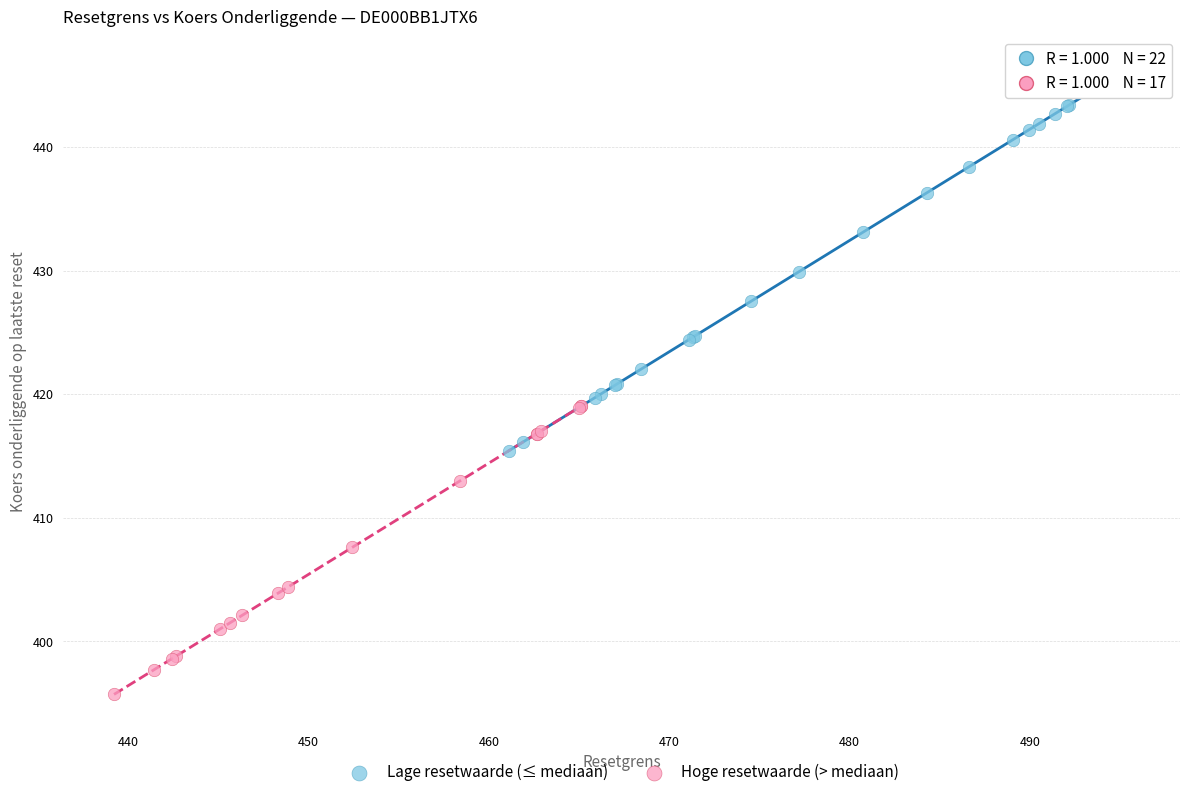

Which series reaches the maximum Y coordinate?

Lage resetwaarde (≤ mediaan)